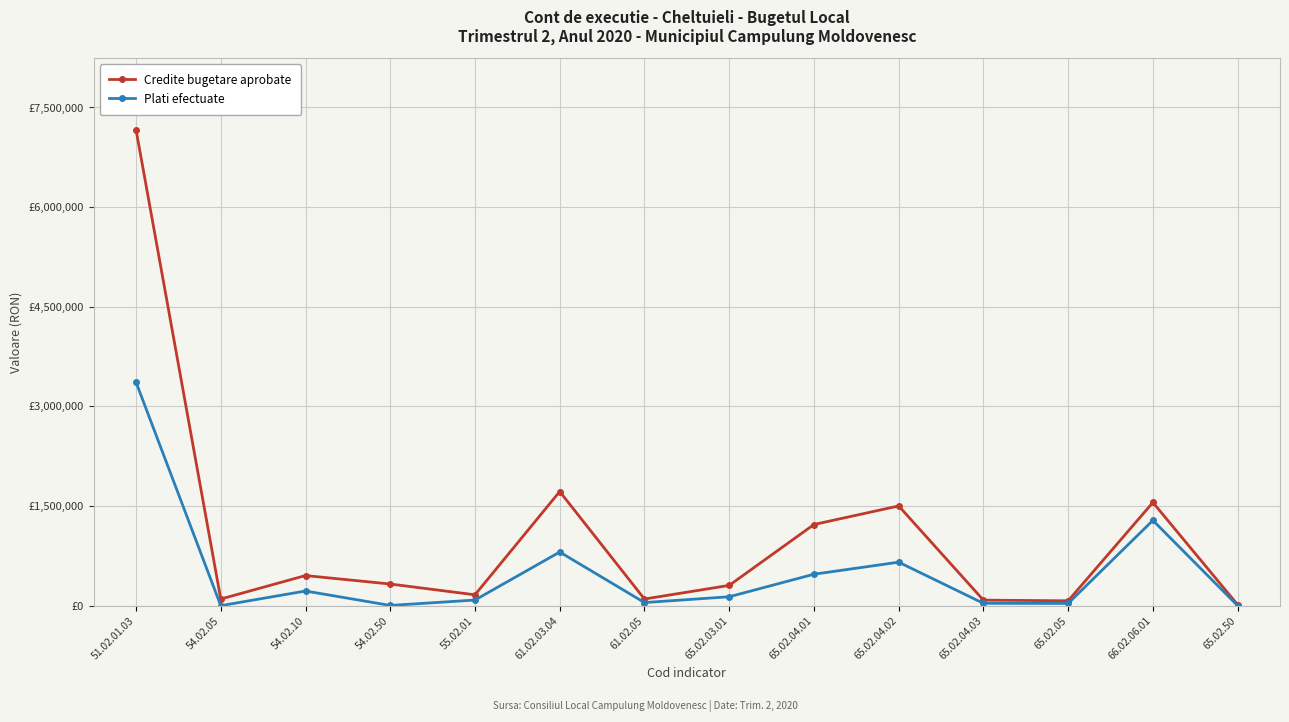

True or false: Credite bugetare aprobate has more than 2 interior local peaks.

True